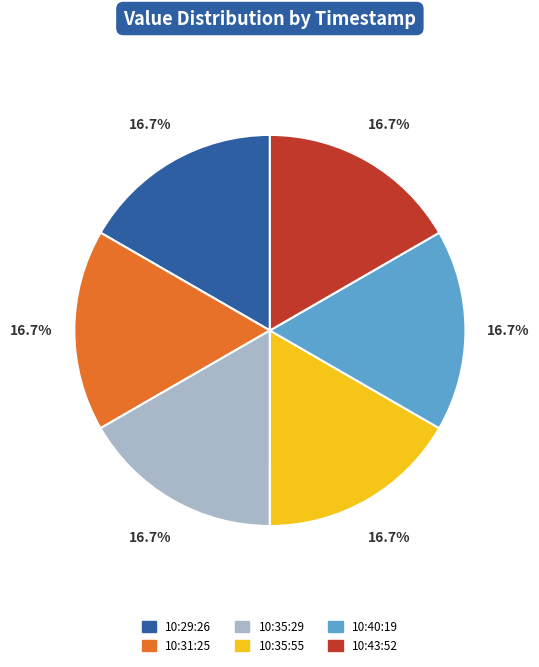

Does 10:43:52 represent more than half of the total?

No